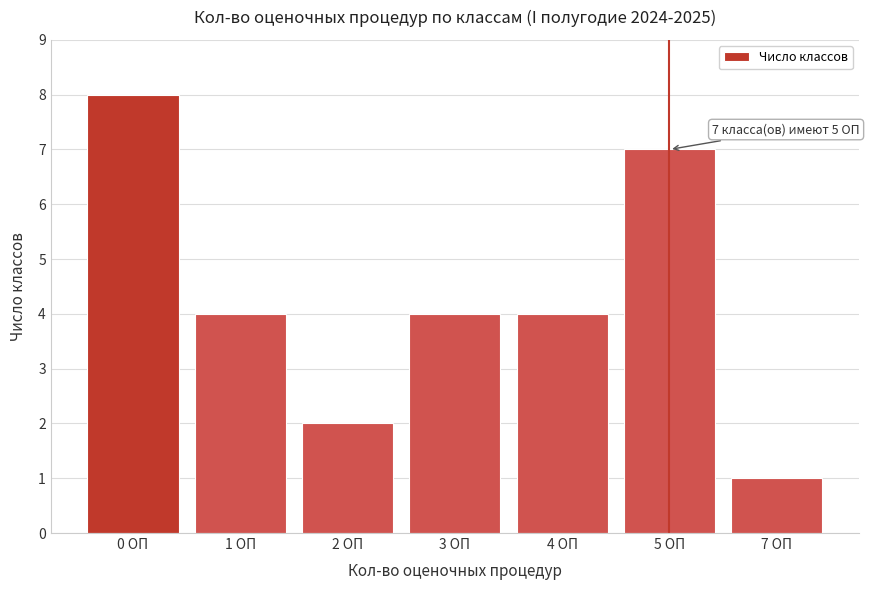

Reading left to right, what are all the values shown in this chart?

0 ОП=8	1 ОП=4	2 ОП=2	3 ОП=4	4 ОП=4	5 ОП=7	7 ОП=1